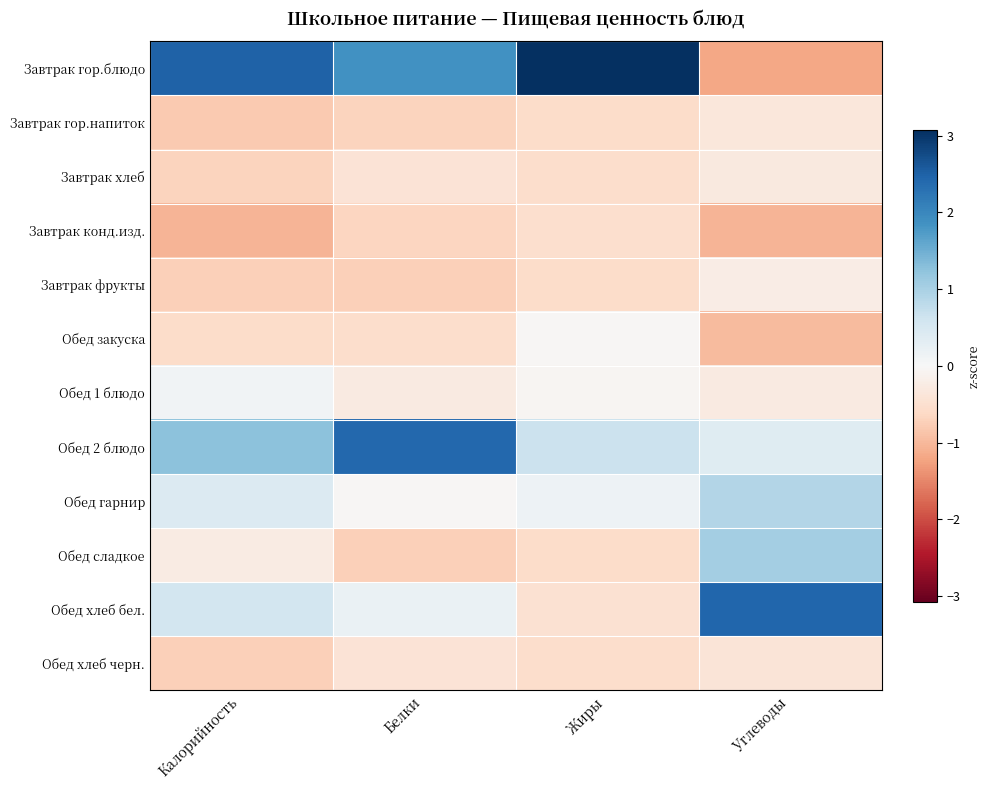

Reading right to left, what are all the values shown in this chart?

Завтрак гор.блюдо: Углеводы=-1.2	Жиры=3.1	Белки=1.9	Калорийность=2.5
Завтрак гор.напиток: Углеводы=-0.3	Жиры=-0.6	Белки=-0.7	Калорийность=-0.8
Завтрак хлеб: Углеводы=-0.3	Жиры=-0.5	Белки=-0.4	Калорийность=-0.7
Завтрак конд.изд.: Углеводы=-1.0	Жиры=-0.5	Белки=-0.7	Калорийность=-1.0
Завтрак фрукты: Углеводы=-0.2	Жиры=-0.6	Белки=-0.7	Калорийность=-0.7
Обед закуска: Углеводы=-1.0	Жиры=-0.0	Белки=-0.5	Калорийность=-0.6
Обед 1 блюдо: Углеводы=-0.3	Жиры=-0.1	Белки=-0.3	Калорийность=0.1
Обед 2 блюдо: Углеводы=0.4	Жиры=0.7	Белки=2.4	Калорийность=1.3
Обед гарнир: Углеводы=0.9	Жиры=0.2	Белки=-0.0	Калорийность=0.4
Обед сладкое: Углеводы=1.1	Жиры=-0.6	Белки=-0.7	Калорийность=-0.3
Обед хлеб бел.: Углеводы=2.4	Жиры=-0.5	Белки=0.2	Калорийность=0.6
Обед хлеб черн.: Углеводы=-0.4	Жиры=-0.6	Белки=-0.4	Калорийность=-0.7